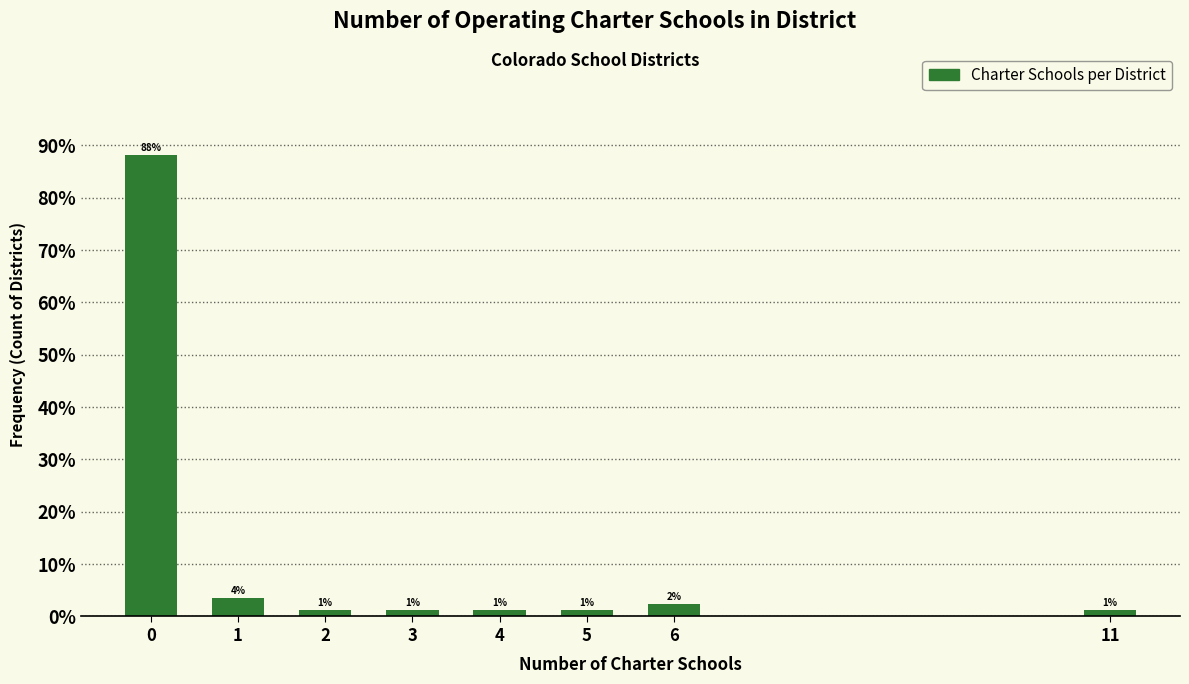

How many bars are there in total?

8